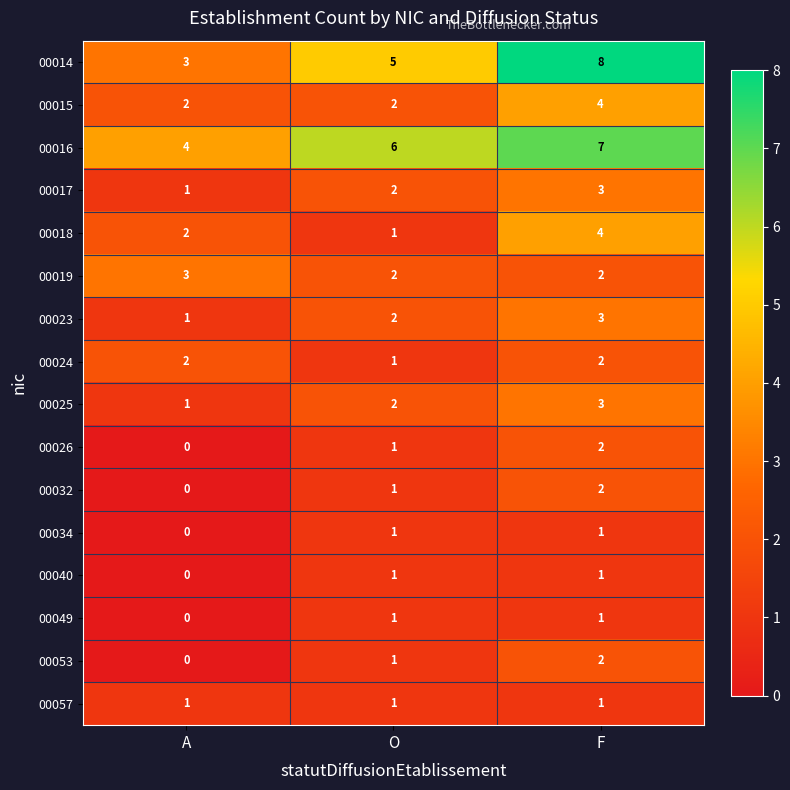

Which series has the largest total across all categories?

00016